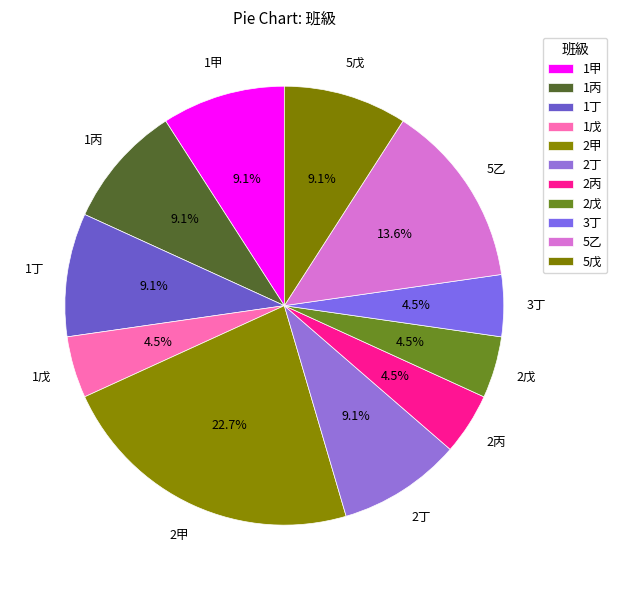

Does 5戊 represent more than half of the total?

No